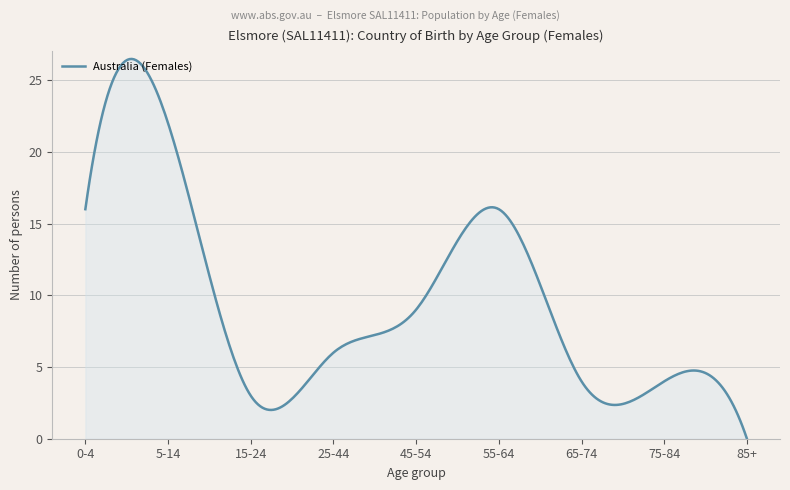

What is the difference between the maximum and minimum values?

26.5